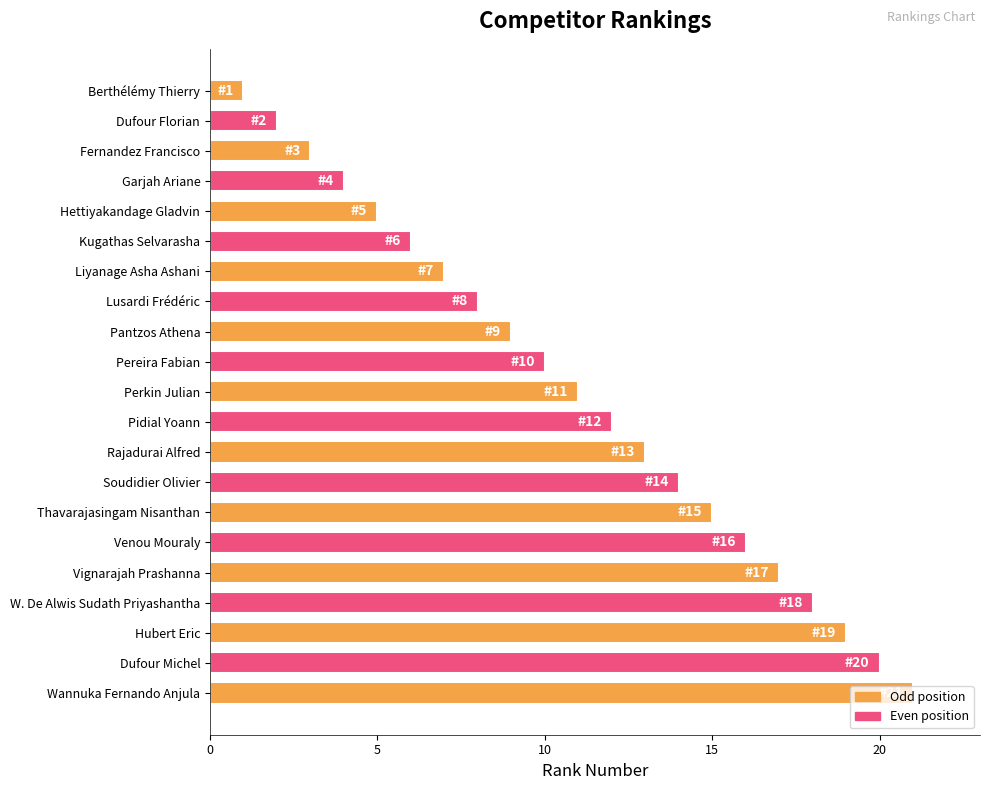

What is the change in value from Hettiyakandage Gladvin to Perkin Julian?

+6